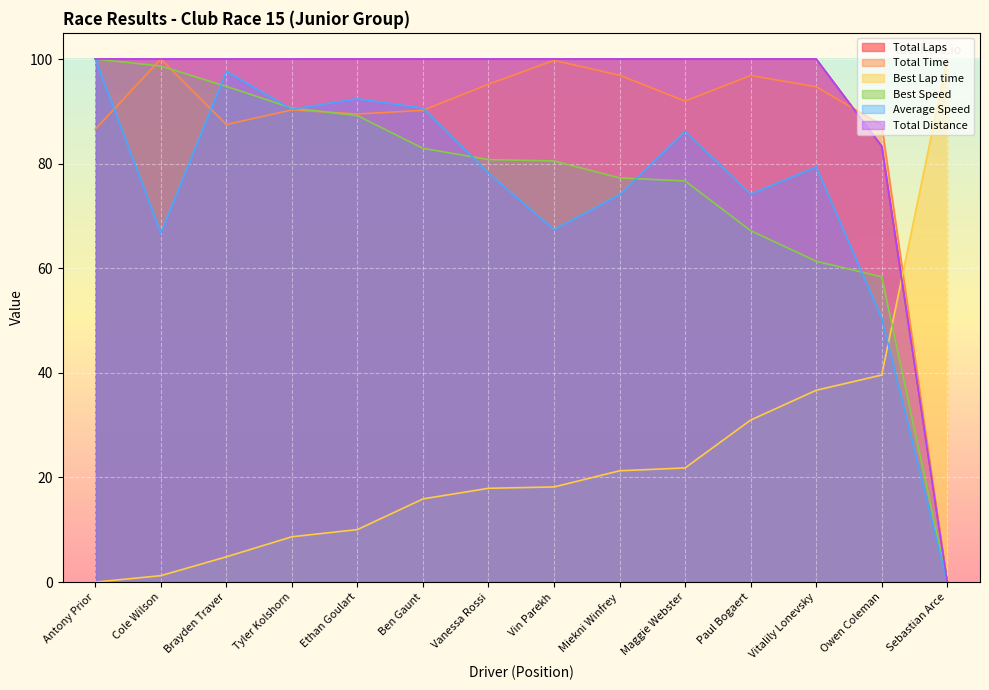

Rank the categories by Total Laps value from lowest to highest.

Sebastian Arce, Owen Coleman, Antony Prior, Cole Wilson, Brayden Traver, Tyler Kolshorn, Ethan Goulart, Ben Gaunt, Vanessa Rossi, Vin Parekh, Miekni Winfrey, Maggie Webster, Paul Bogaert, Vitalily Lonevsky